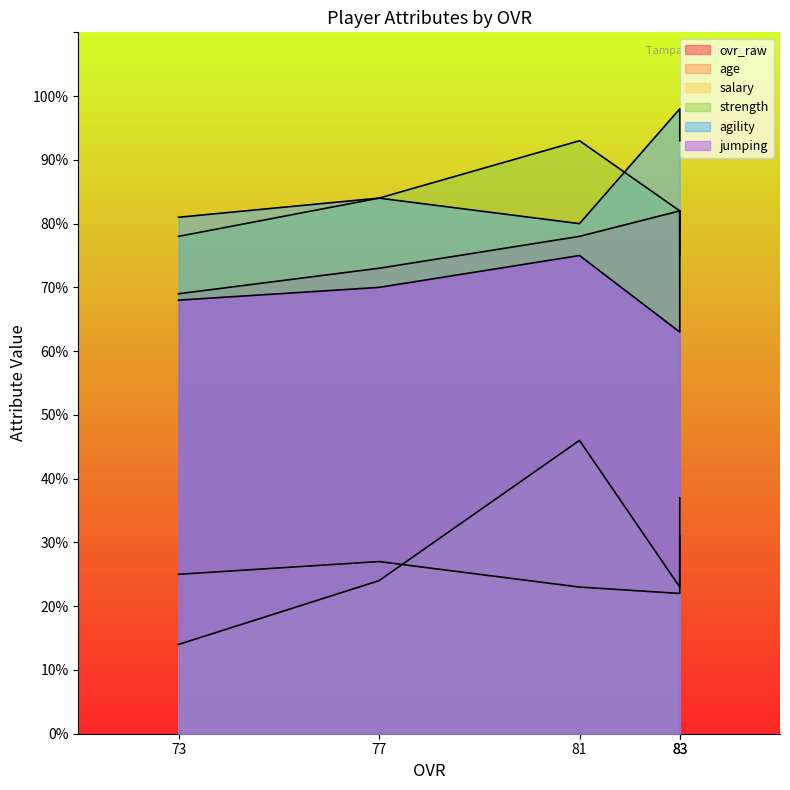

What are all the series names shown in the legend?

ovr_raw, age, salary, strength, agility, jumping